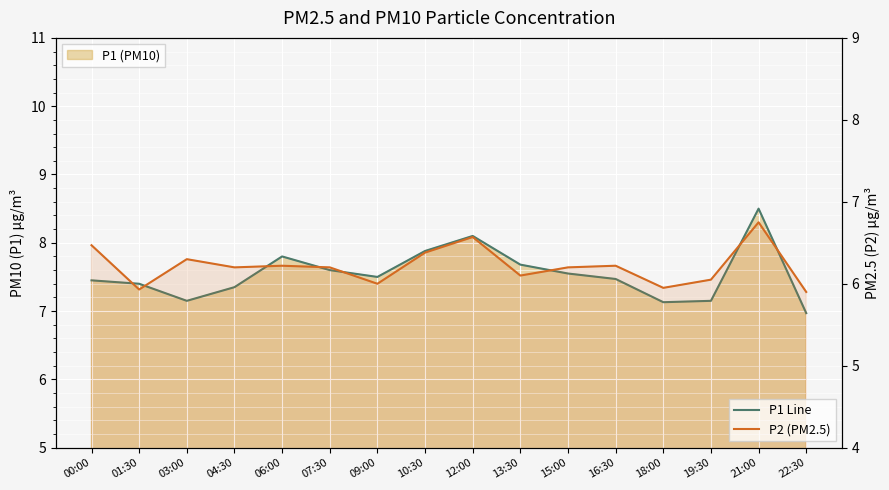

At which category does P2 (PM2.5) reach its first local peak?

03:00